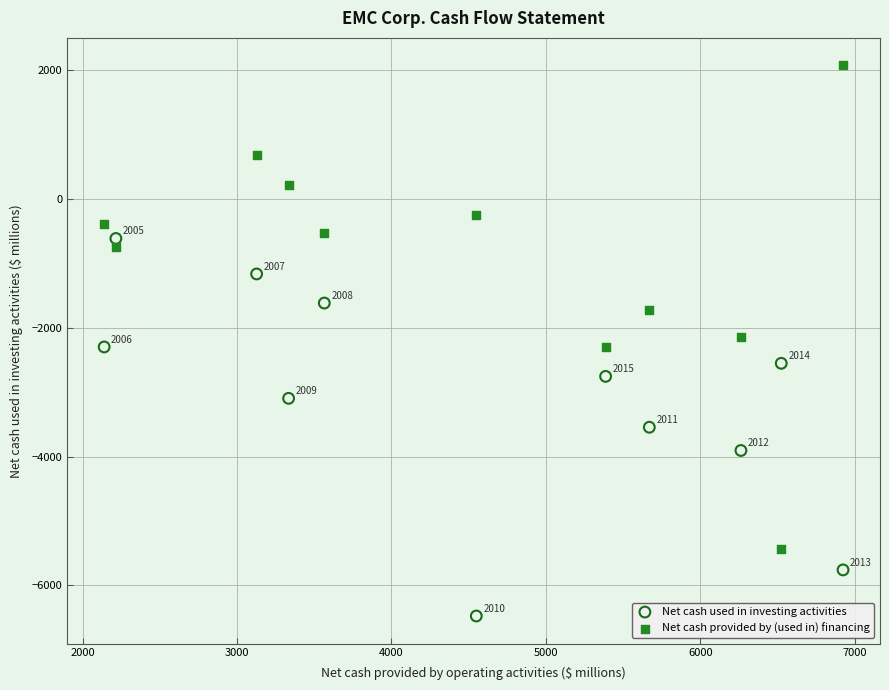

Which series has the widest spread of Y values?

Net cash provided by (used in) financing